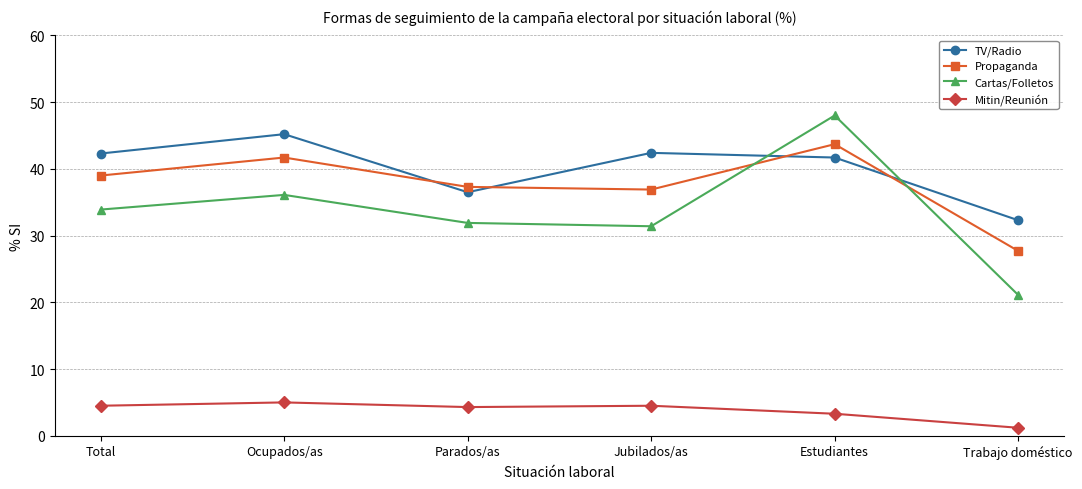

Which category has the highest value across all series?

Estudiantes